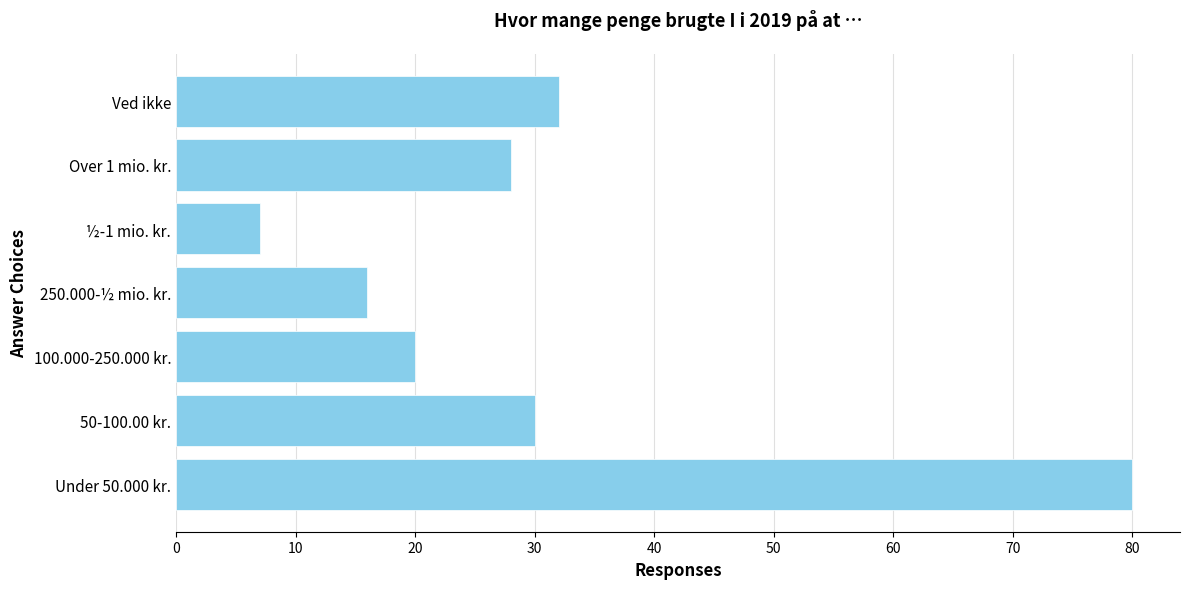

How many bars are there in total?

7